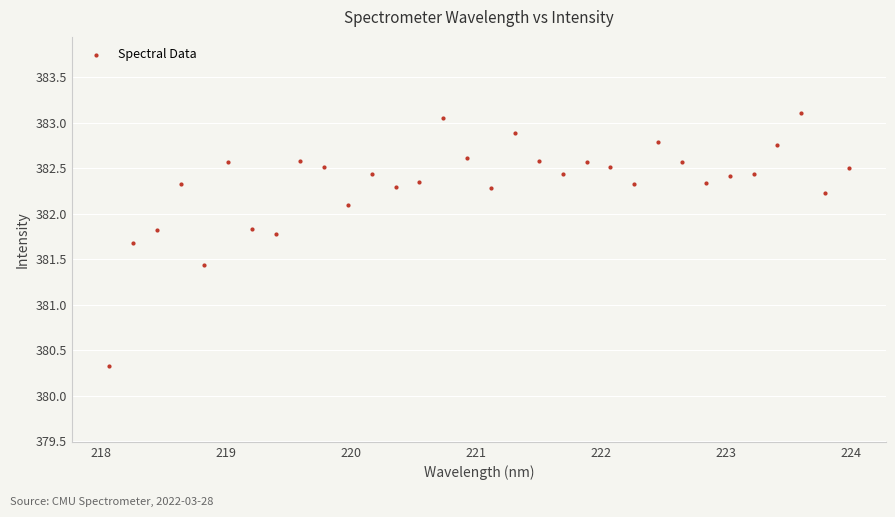

What Y value in the scatter plot is closest to 381?

381.4